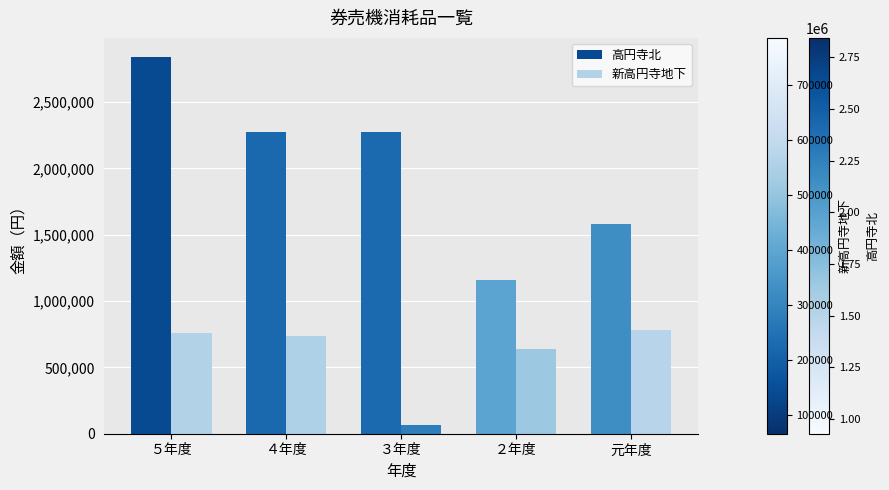

Count the number of categories in the chart.

5